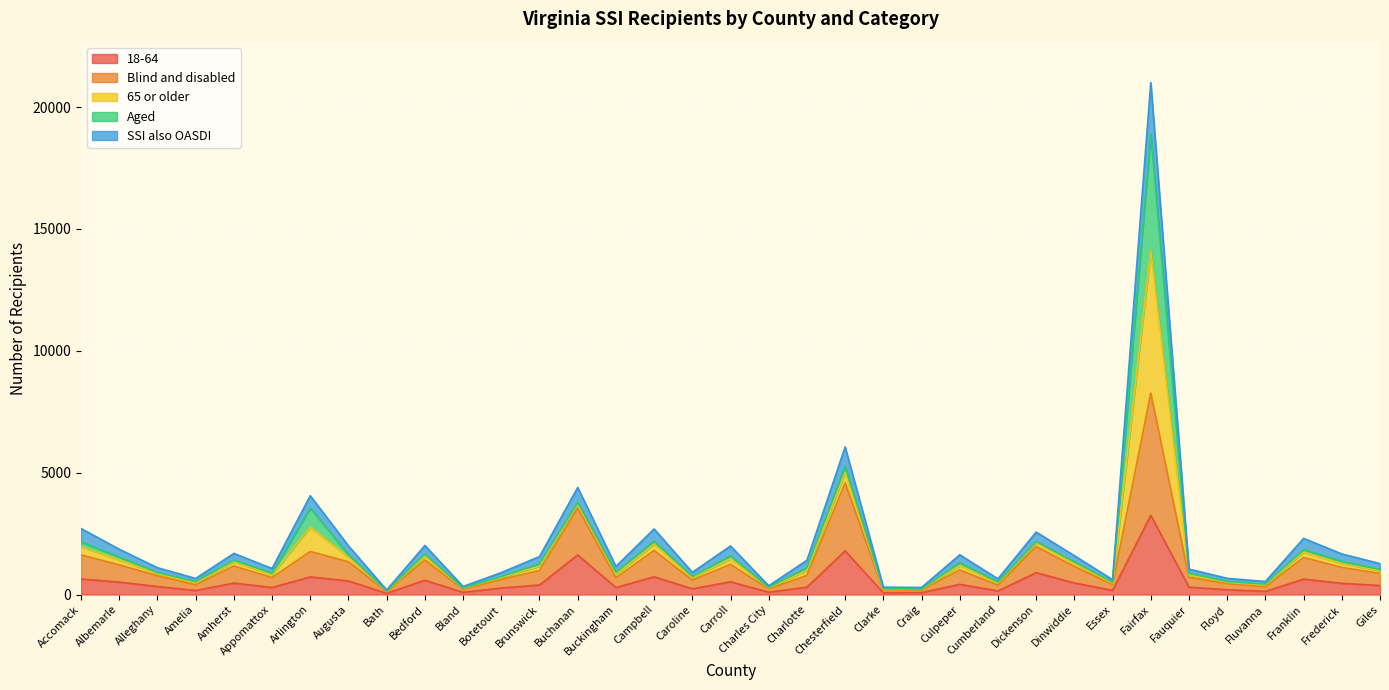

At which label is 18-64 closest to 1648?

Buchanan